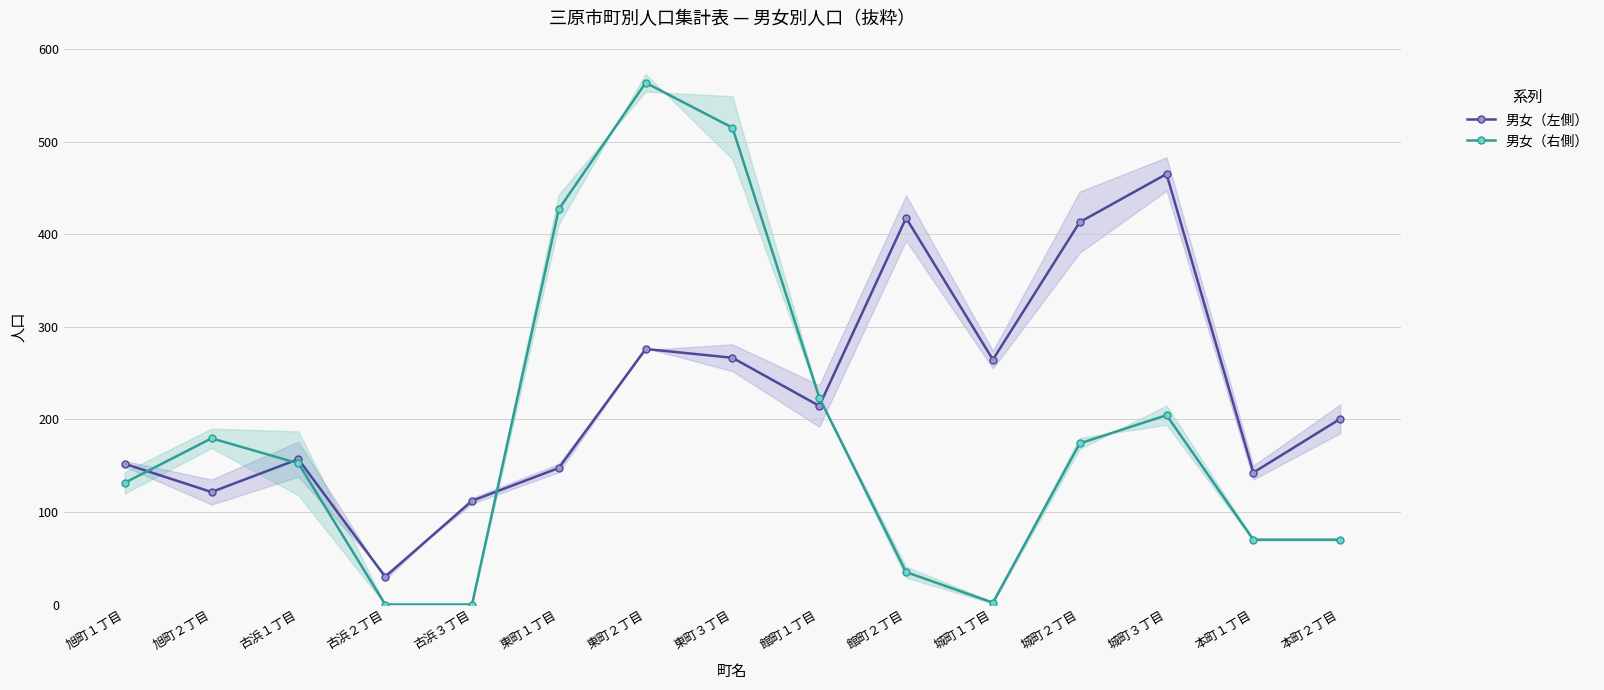

Is the value of 男女（左側） at 旭町２丁目 greater than the value of 男女（右側） at 古浜２丁目?

Yes